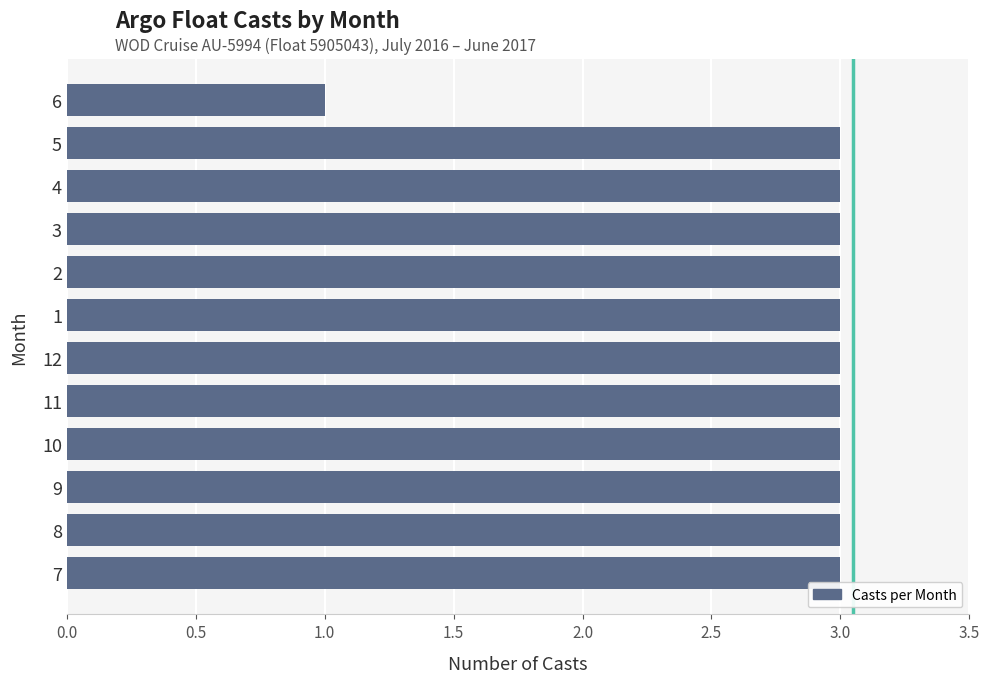

What is the minimum value shown in the chart?

1